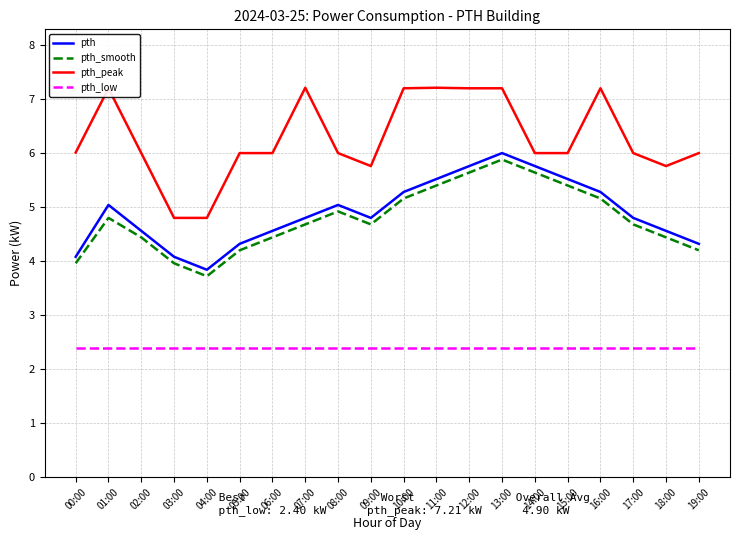

True or false: pth_peak and pth intersect in this chart.

False